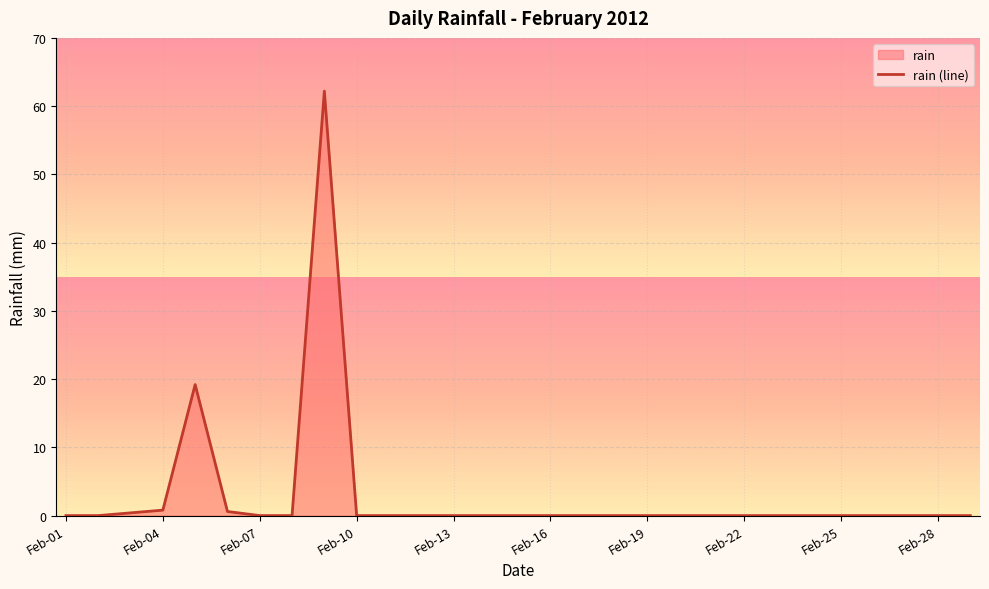

What is the greatest value displayed?

62.2